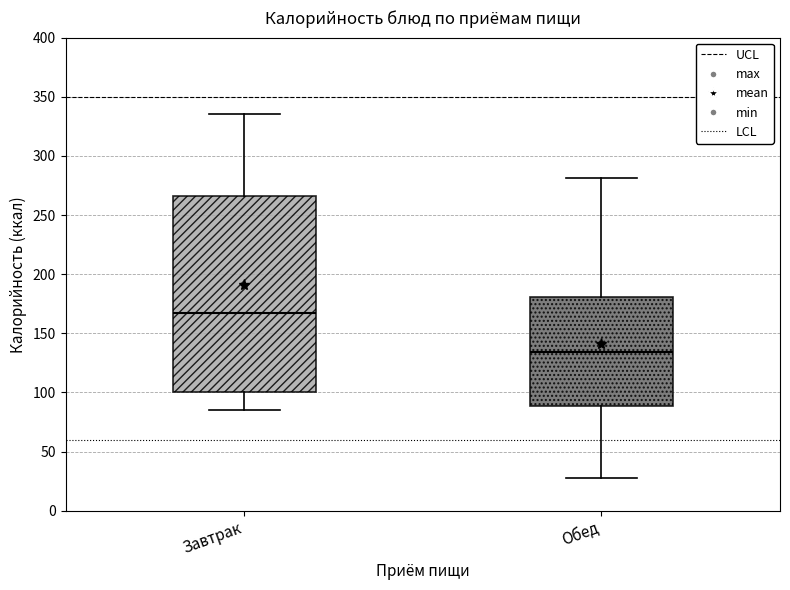

Reading left to right, read every box against the y-axis: the position of its median line, the range the box covers, and the ends of its whiskers. The values are not printed on the chart, so give them approximately, as read against the axis.

Завтрак: median 165, box 100 to 265, whiskers 85 to 335
Обед: median 135, box 90 to 180, whiskers 30 to 280